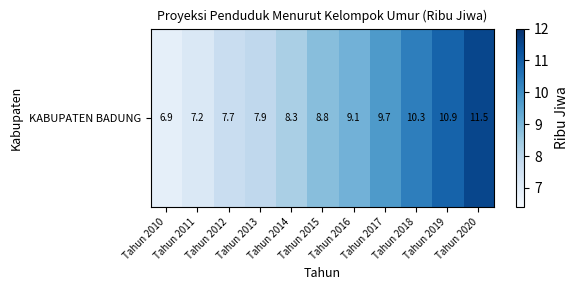

The value at Tahun 2011 is 3.7. True or false?

False